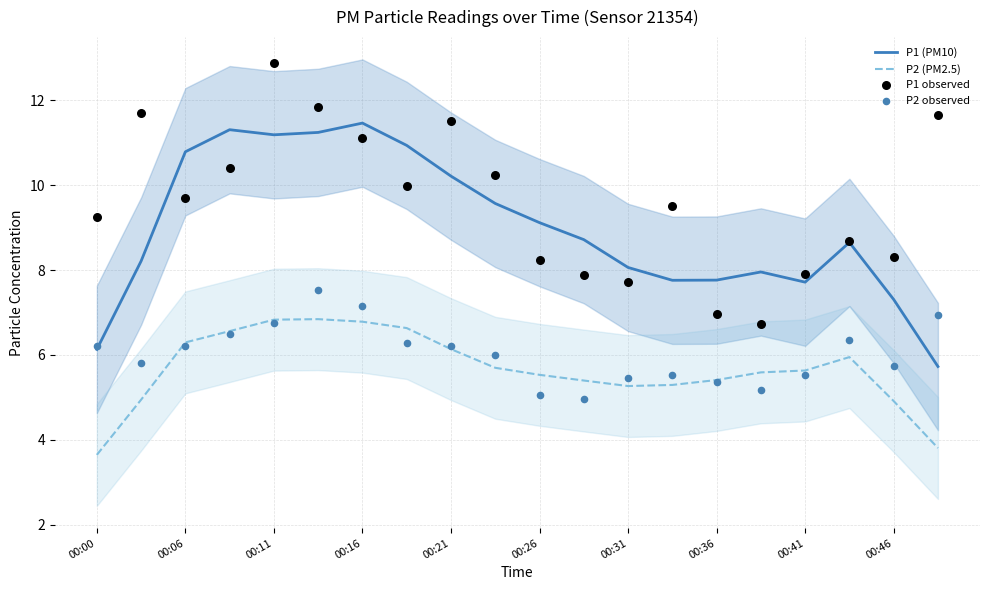

What is the total value across all series at 19?

28.1